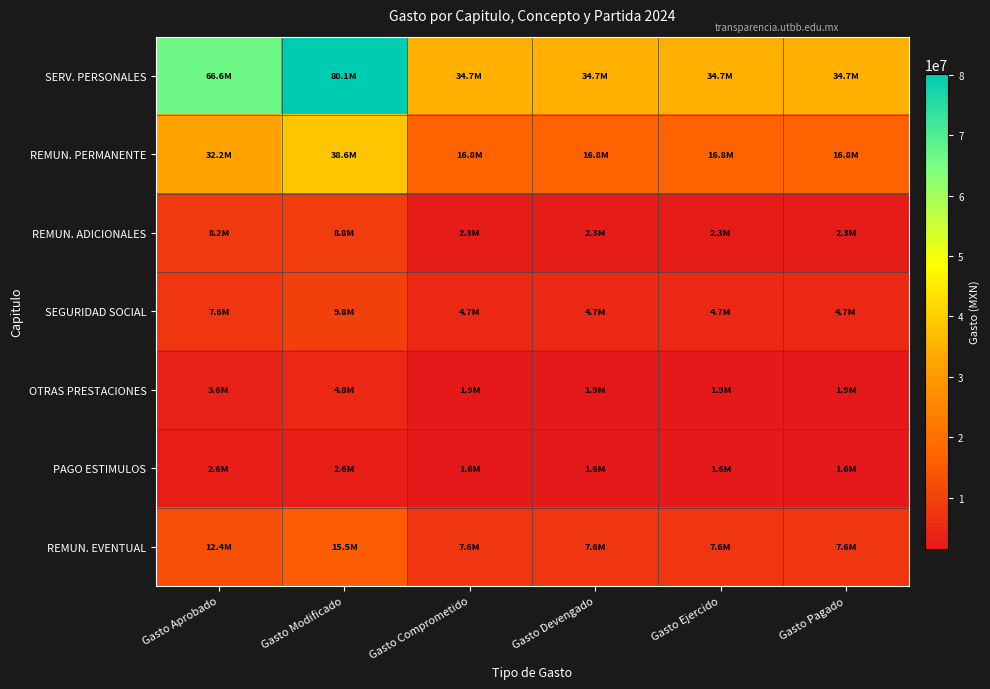

Reading right to left, list all the values displayed in this chart.

SERV. PERSONALES: Gasto Pagado=34745961.5	Gasto Ejercido=34745961.5	Gasto Devengado=34745961.5	Gasto Comprometido=34745961.5	Gasto Modificado=80139649.4	Gasto Aprobado=66593082.7
REMUN. PERMANENTE: Gasto Pagado=16798896.1	Gasto Ejercido=16798896.1	Gasto Devengado=16798896.1	Gasto Comprometido=16798896.1	Gasto Modificado=38648481.0	Gasto Aprobado=32202660.6
REMUN. ADICIONALES: Gasto Pagado=2274412.1	Gasto Ejercido=2274412.1	Gasto Devengado=2274412.1	Gasto Comprometido=2274412.1	Gasto Modificado=8800405.0	Gasto Aprobado=8158365.8
SEGURIDAD SOCIAL: Gasto Pagado=4651239.1	Gasto Ejercido=4651239.1	Gasto Devengado=4651239.1	Gasto Comprometido=4651239.1	Gasto Modificado=9757474.4	Gasto Aprobado=7607422.9
OTRAS PRESTACIONES: Gasto Pagado=1859638.0	Gasto Ejercido=1859638.0	Gasto Devengado=1859638.0	Gasto Comprometido=1859638.0	Gasto Modificado=4822712.0	Gasto Aprobado=3589239.0
PAGO ESTIMULOS: Gasto Pagado=1564010.5	Gasto Ejercido=1564010.5	Gasto Devengado=1564010.5	Gasto Comprometido=1564010.5	Gasto Modificado=2596697.2	Gasto Aprobado=2596697.2
REMUN. EVENTUAL: Gasto Pagado=7597765.7	Gasto Ejercido=7597765.7	Gasto Devengado=7597765.7	Gasto Comprometido=7597765.7	Gasto Modificado=15513879.9	Gasto Aprobado=12438697.3